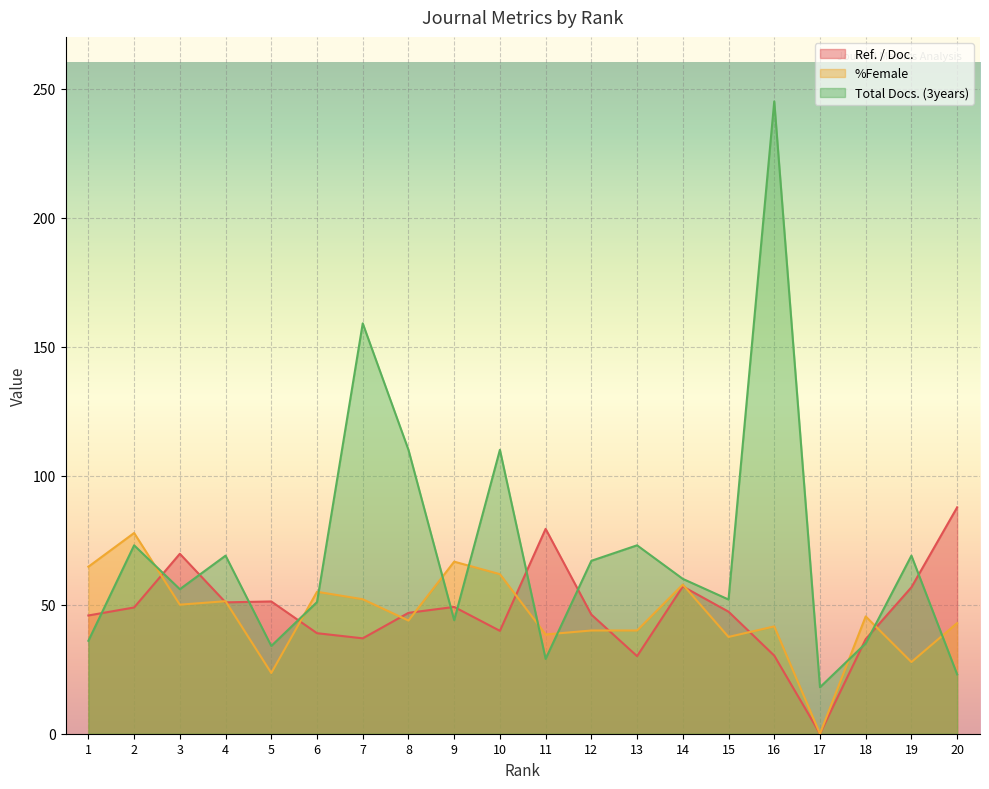

True or false: Total Docs. (3years) has a value of 50.9 at 11.

False